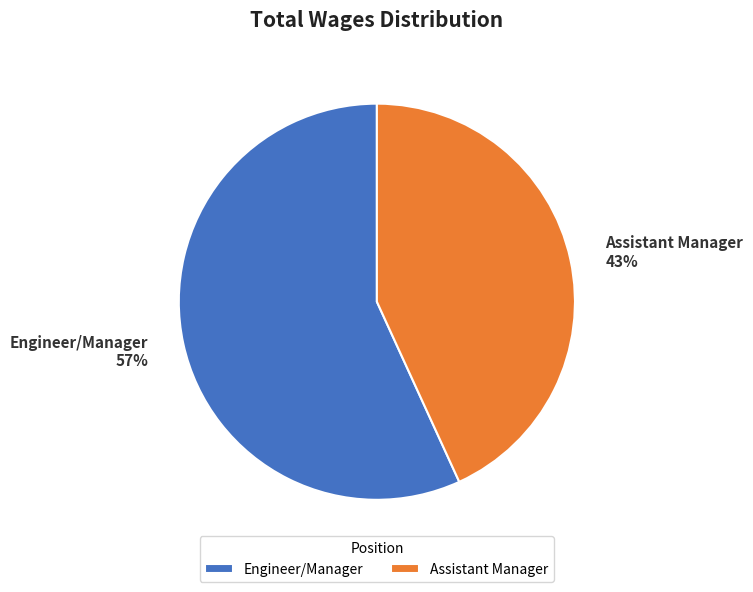

Count the number of slices in the pie.

2